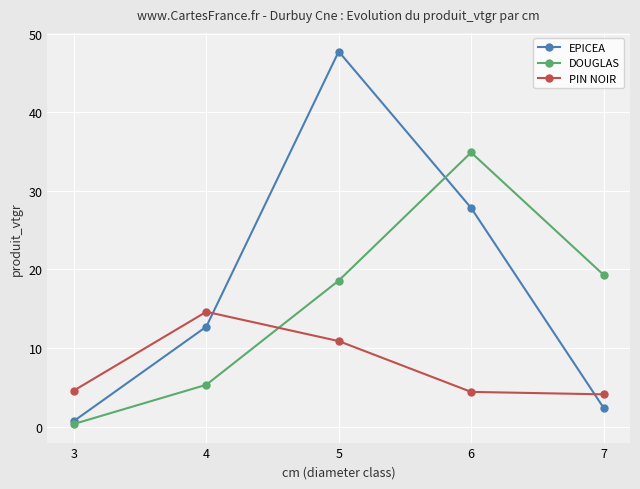

In PIN NOIR, how many points are higher than both neighbors (excluding endpoints)?

1